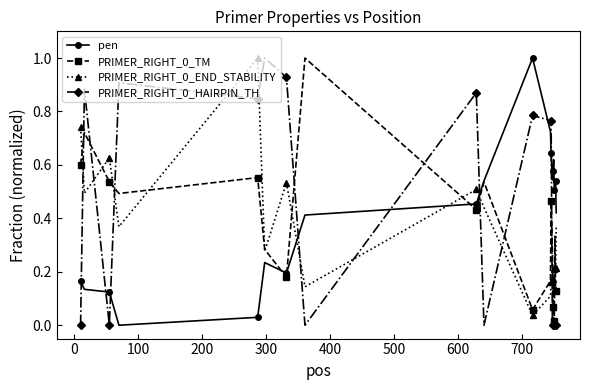

What is the highest value of the PRIMER_RIGHT_0_TM series?

1.0